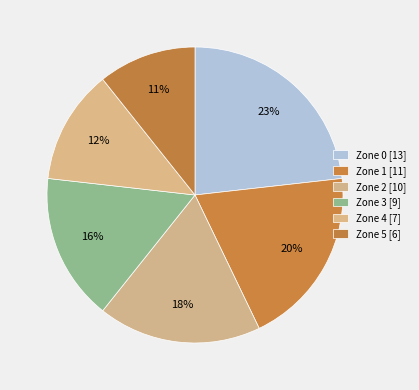

How many slices are in this pie chart?

6